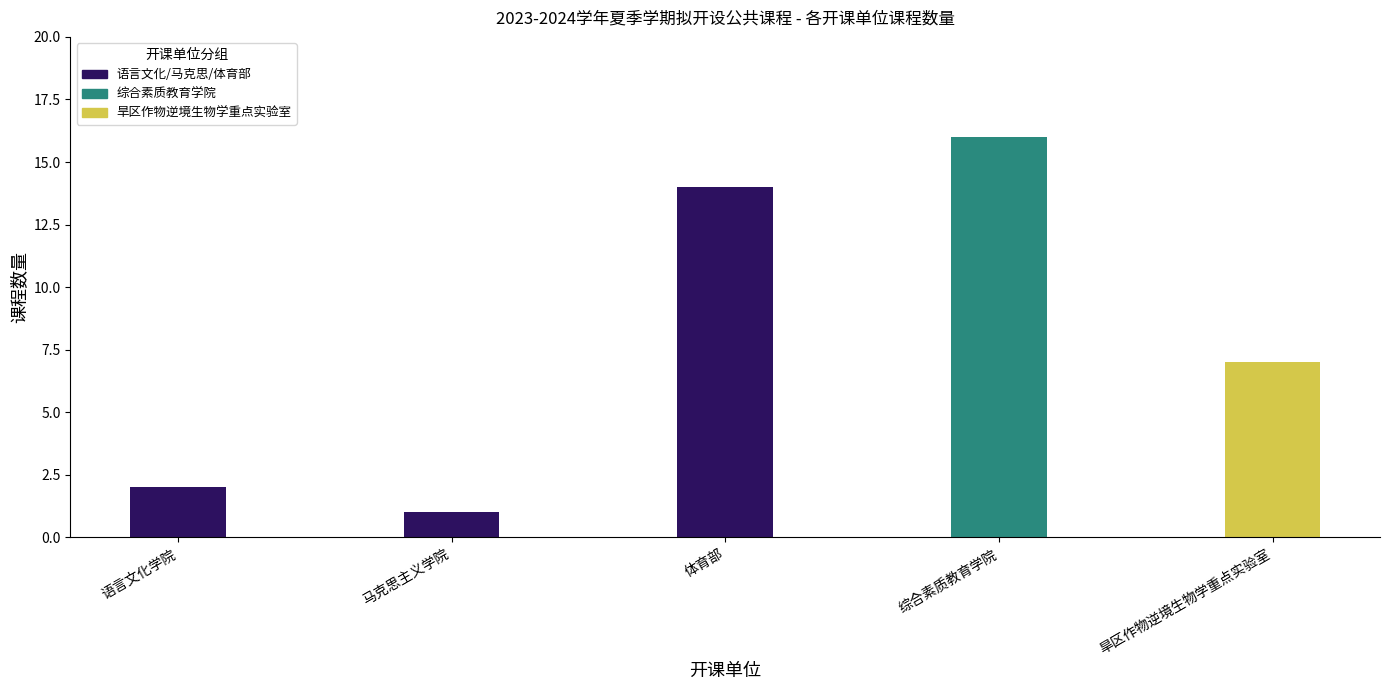

Which has a higher value, 体育部 or 语言文化学院?

体育部